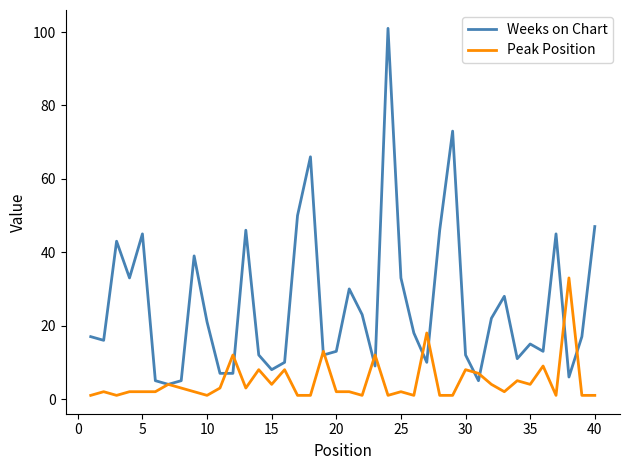

Rank the series by their average value, from lowest to highest.

Peak Position, Weeks on Chart